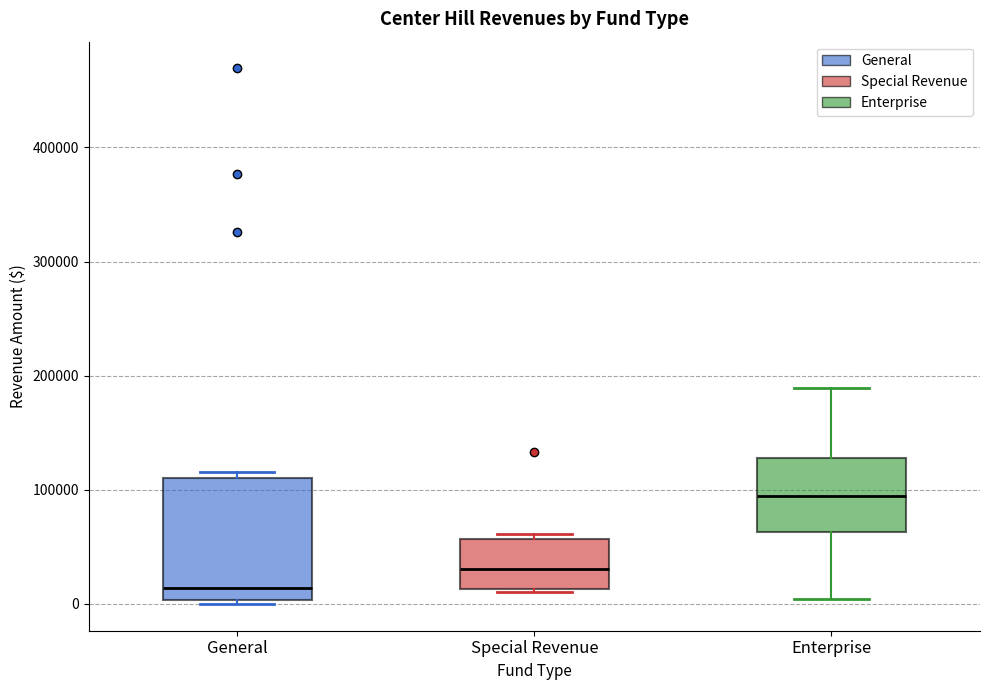

Reading left to right, read every box against the y-axis: the position of its median line, the range the box covers, and the ends of its whiskers. The values are not printed on the chart, so give them approximately, as read against the axis.

General: median 10000, box 0 to 110000, whiskers 0 (just below the box's lower edge) to 120000
Special Revenue: median 30000, box 10000 to 60000, whiskers 10000 to 60000 (just above the box's upper edge)
Enterprise: median 90000, box 60000 to 130000, whiskers 0 to 190000